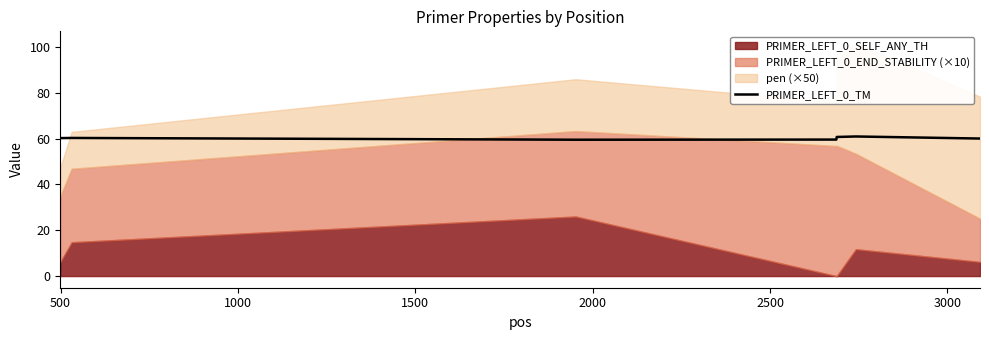

Read the value at 1000.

59.5